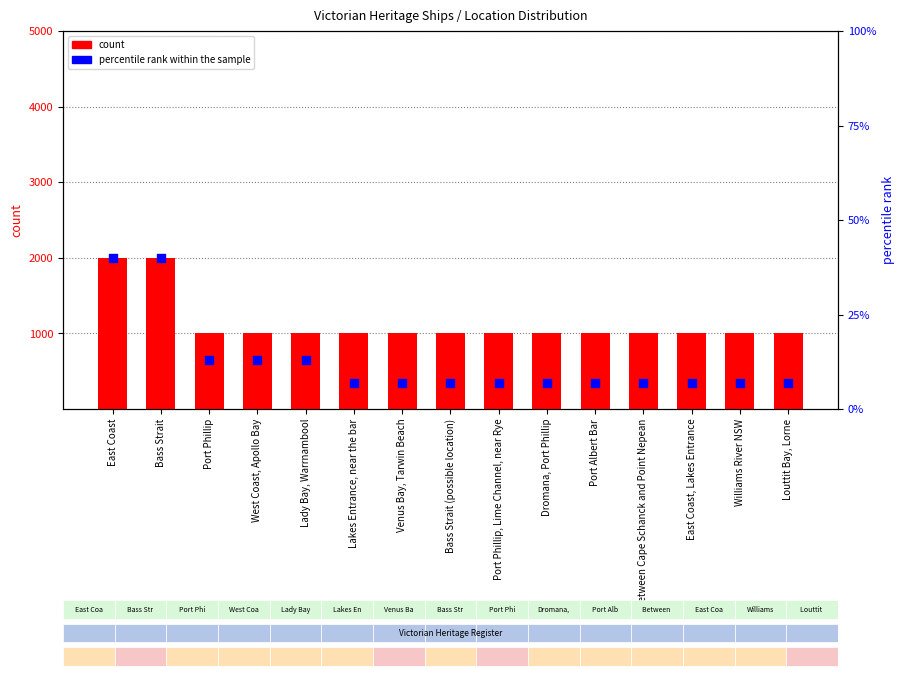

At which category is the sum across all series the highest?

East Coast